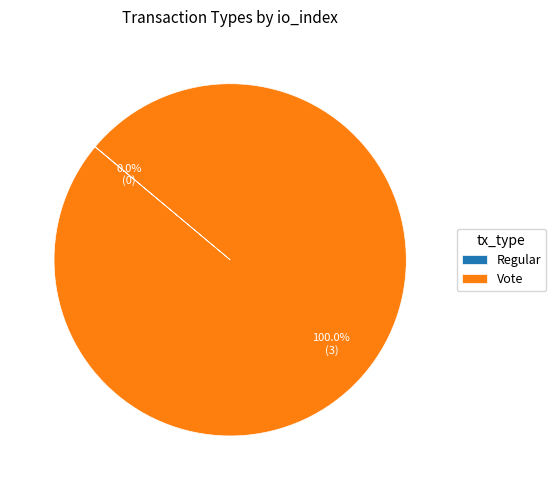

Which category has the biggest portion of the pie?

Vote